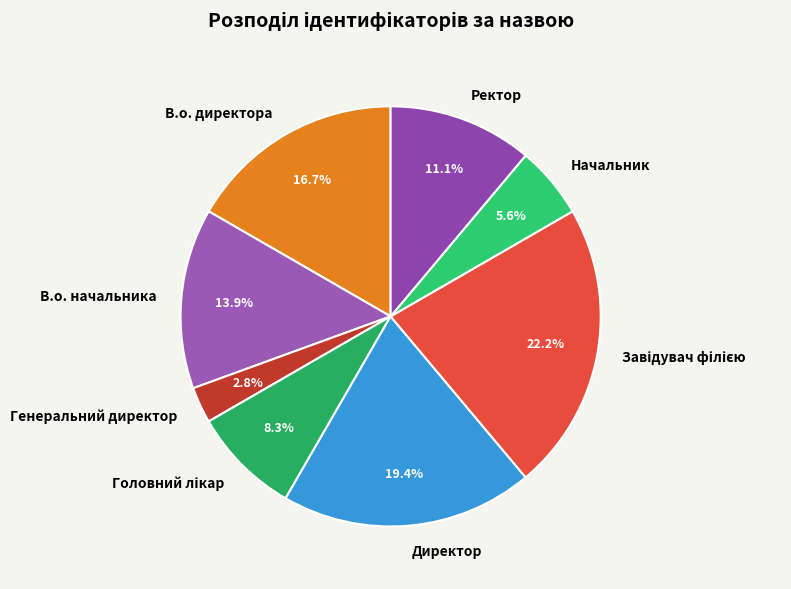

What percentage is the Ректор slice, to the nearest percent?

11%